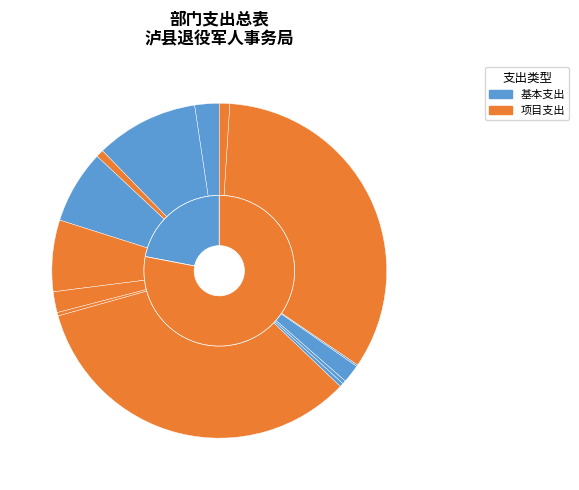

Which series has the widest spread of values?

项目支出